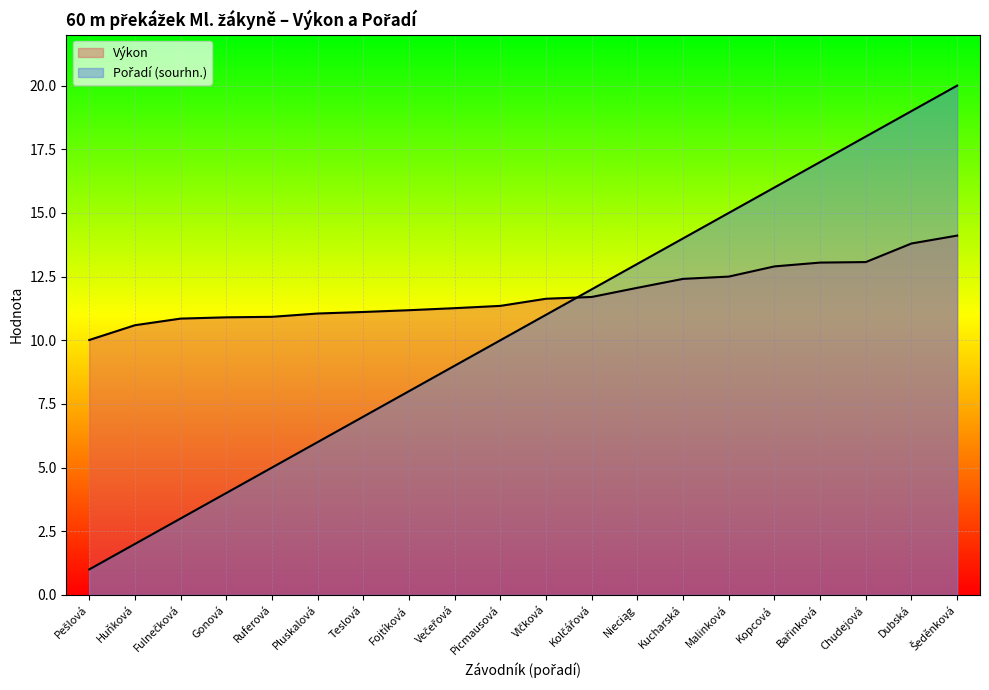

At Pluskalová, list the series in order from smallest to largest.

Pořadí (sourhn.), Výkon